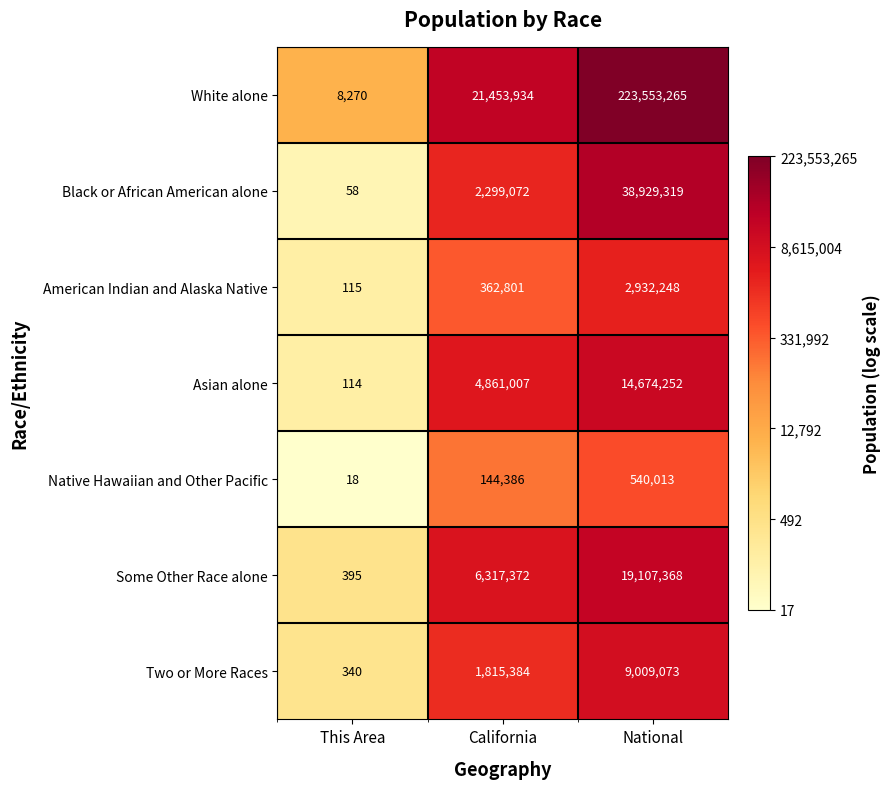

The value of Some Other Race alone at California is 6317372. True or false?

True